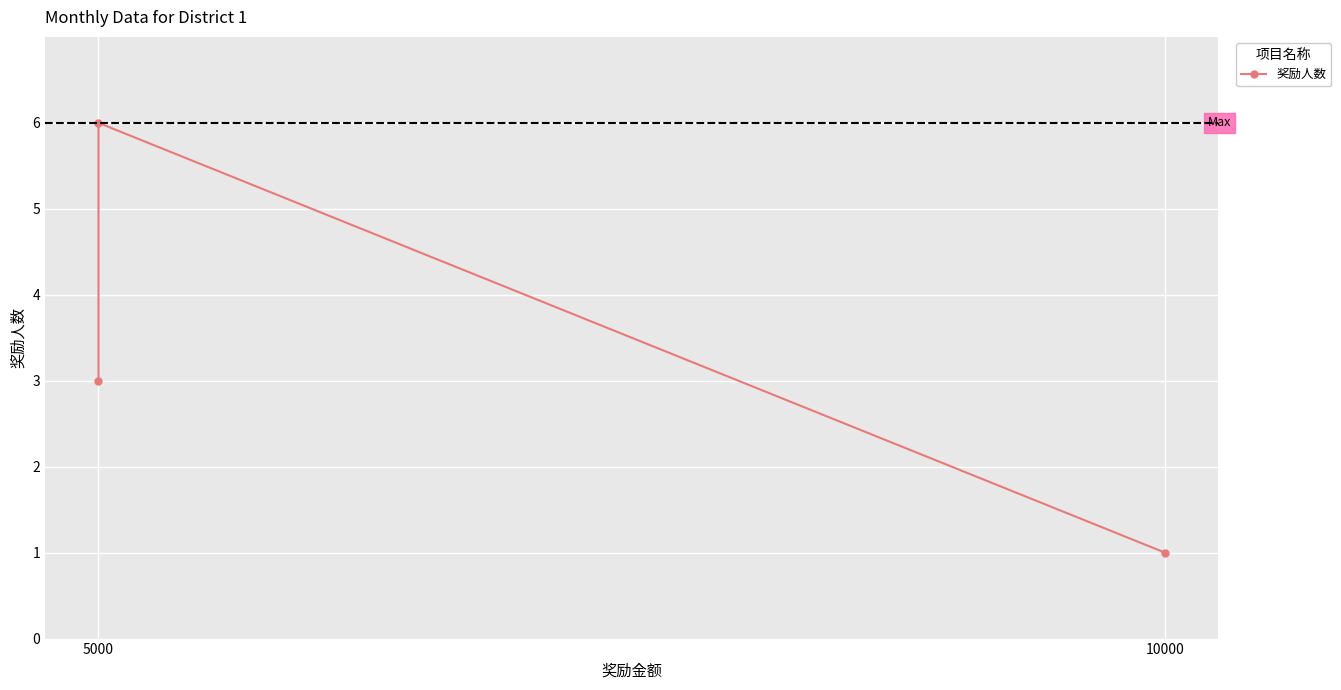

What is the sum of all values?

10